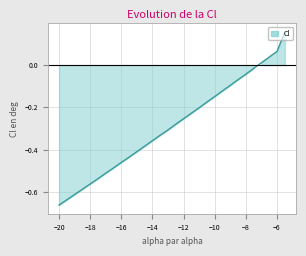

How many data points are less than 0?

26